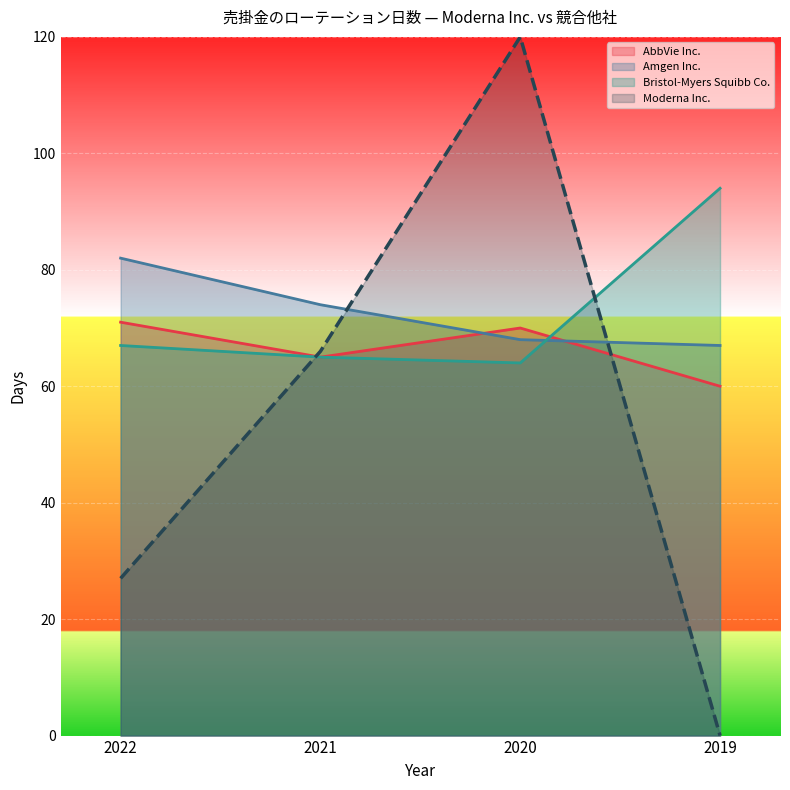

What is the difference between the maximum and second lowest values in the AbbVie Inc. series?

6